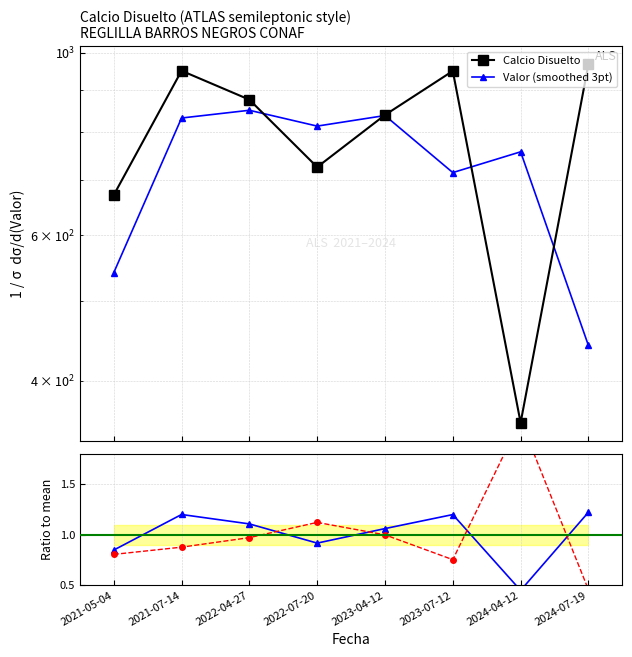

Reading right to left, extract all data points from this chart.

968.2	355.7	950.0	840.1	726.3	876.8	950.5	671.7